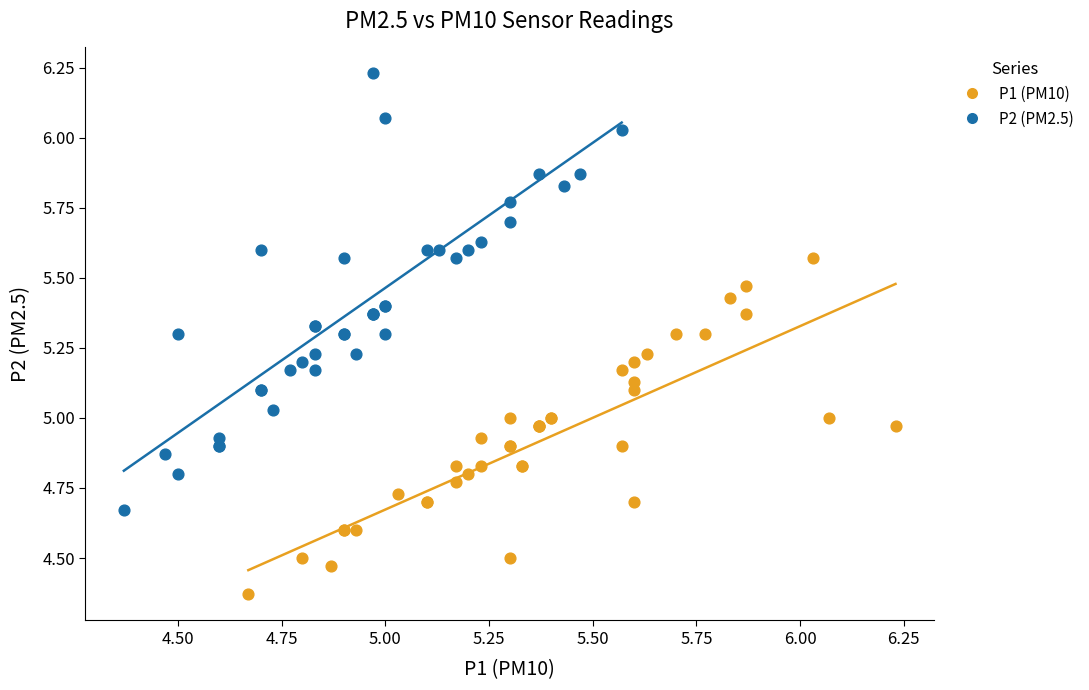

What are all the series names shown in the legend?

P1 (PM10), P2 (PM2.5)